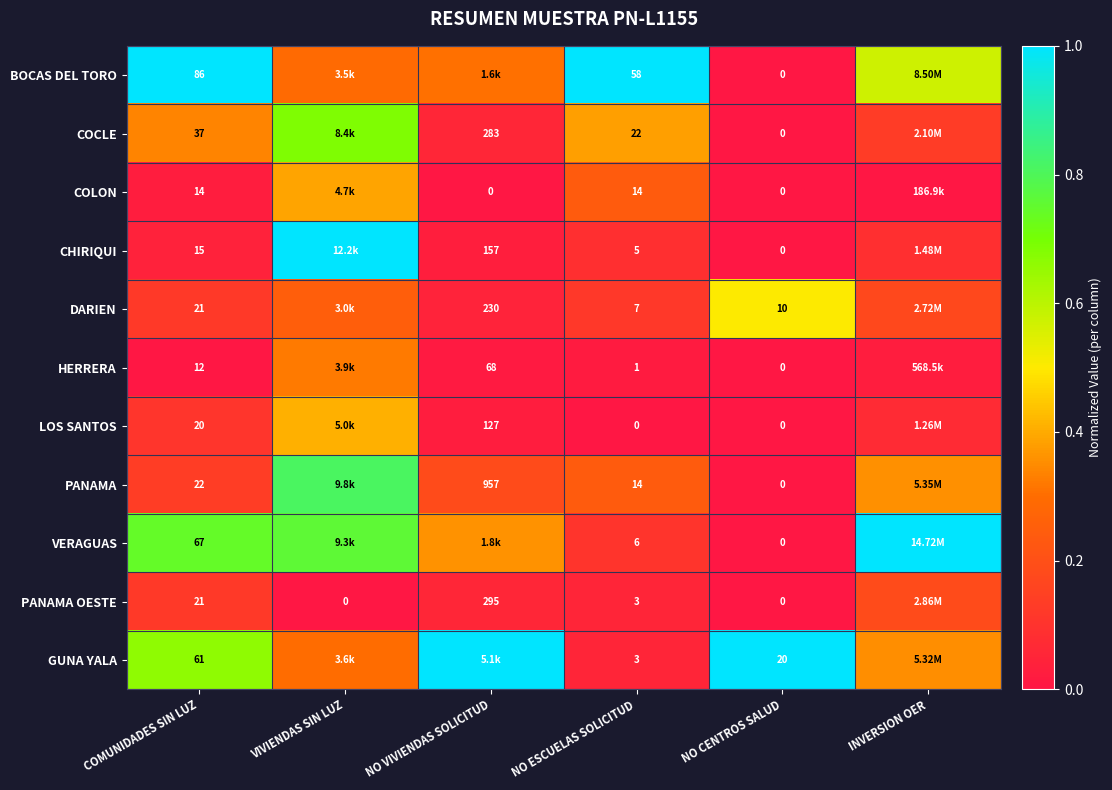

Is the value of COCLE at NO CENTROS SALUD greater than the value of CHIRIQUI at NO ESCUELAS SOLICITUD?

No